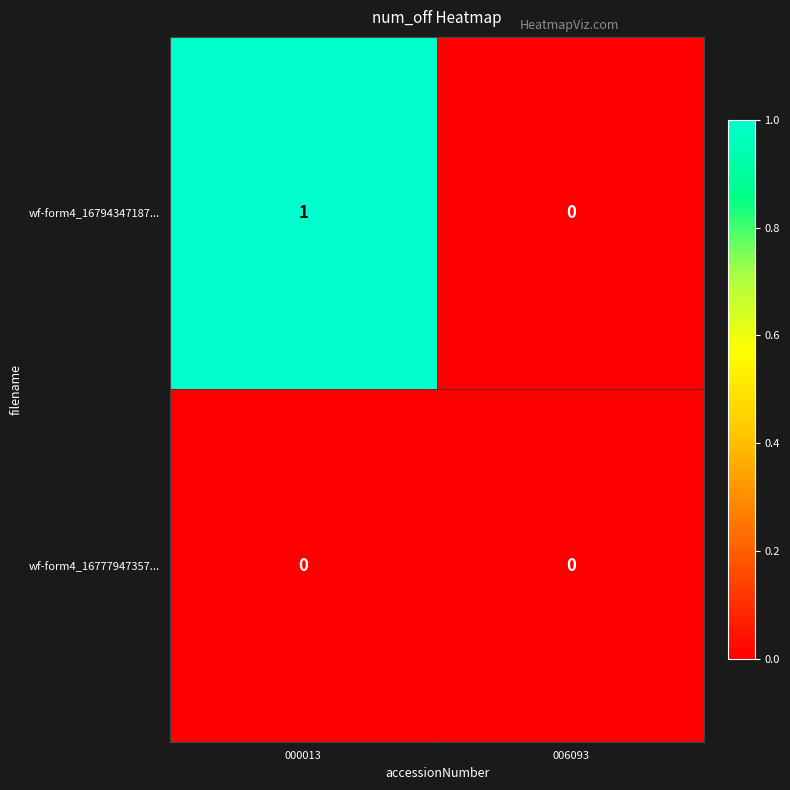

Reading left to right, transcribe all the data shown in this chart.

wf-form4_16794347187...: 1	0
wf-form4_16777947357...: 0	0